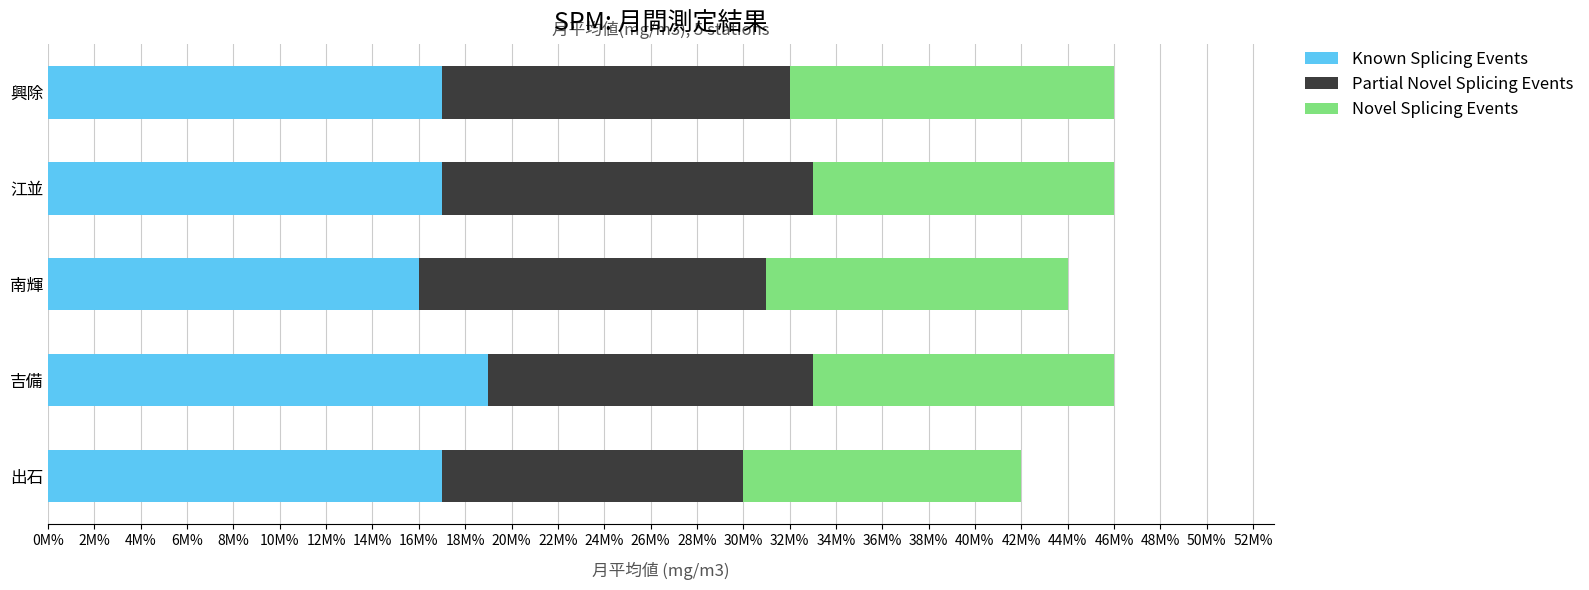

What are all the series names shown in the legend?

Known Splicing Events, Partial Novel Splicing Events, Novel Splicing Events